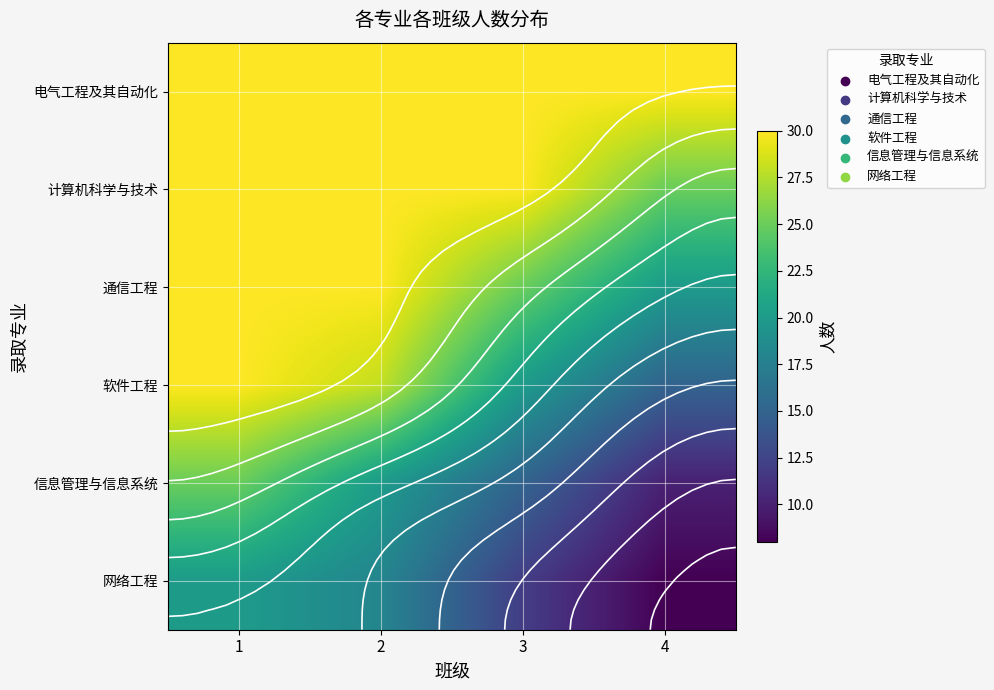

Is the value of 软件工程 at 2 greater than the value of 信息管理与信息系统 at 2?

Yes